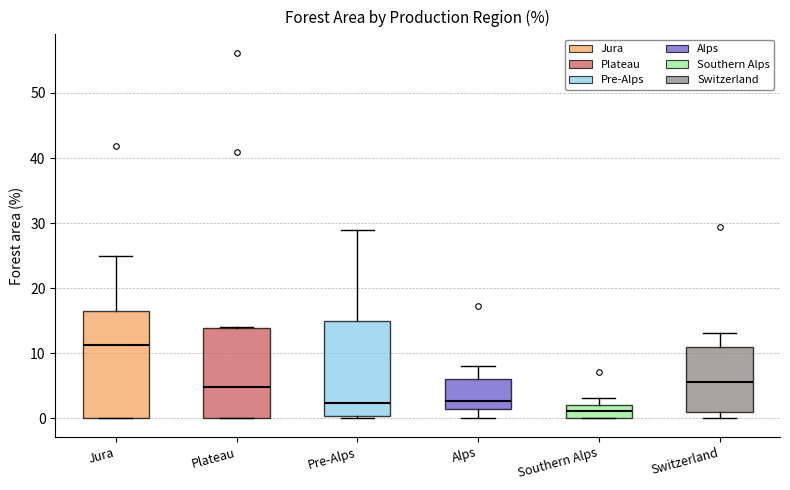

Reading left to right, read every box against the y-axis: the position of its median line, the range the box covers, and the ends of its whiskers. The values are not printed on the chart, so give them approximately, as read against the axis.

Jura: median 11, box 0 to 16, whiskers 0 to 25
Plateau: median 5, box 0 to 14, whiskers 0 to 14
Pre-Alps: median 2, box 0 to 15, whiskers 0 (just below the box's lower edge) to 29
Alps: median 3, box 1 to 6, whiskers 0 to 8
Southern Alps: median 1, box 0 to 2, whiskers 0 to 3
Switzerland: median 6, box 1 to 11, whiskers 0 to 13